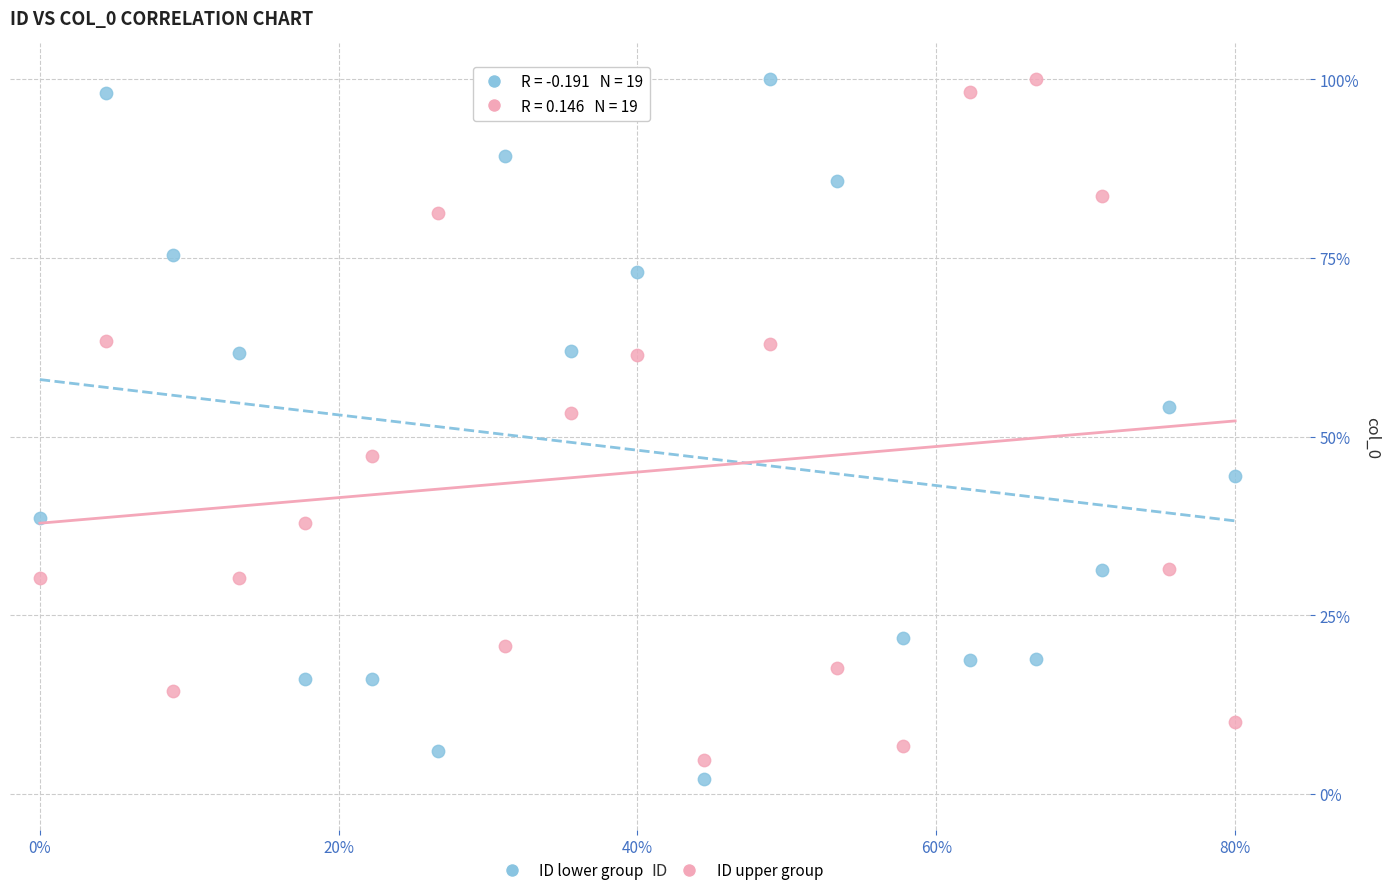

Across all data points, what is the range of Y values (max minus min)?

97.9